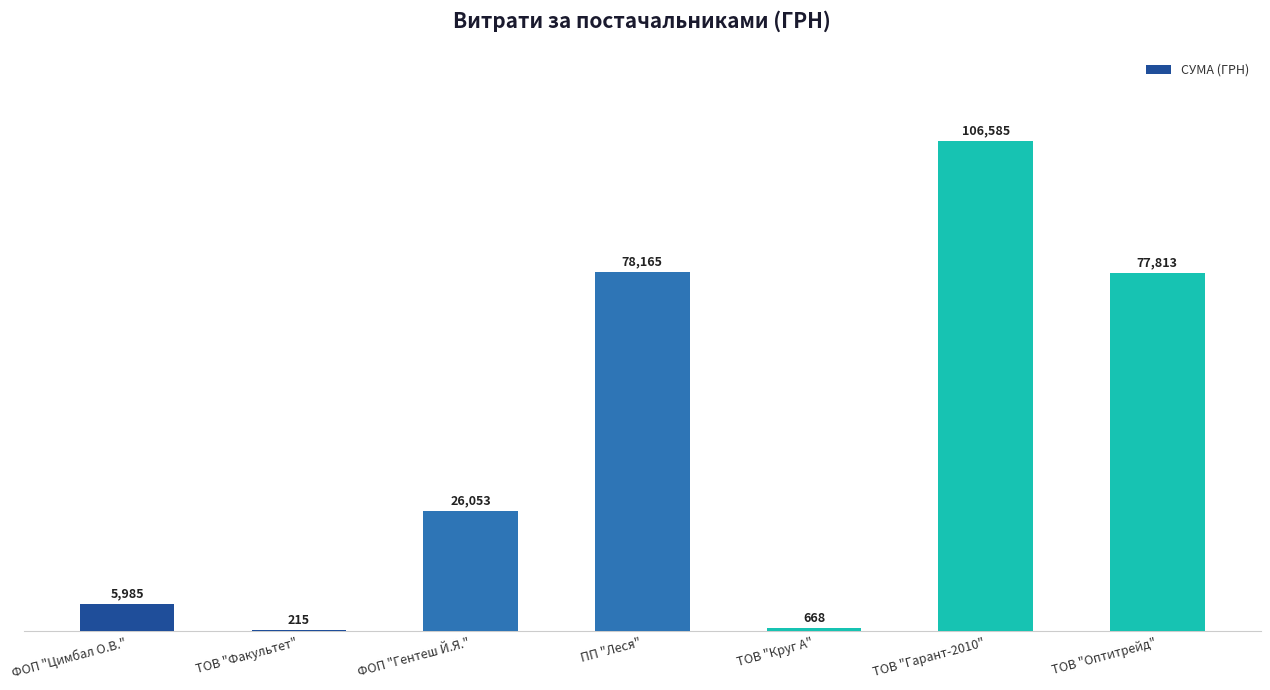

How many data points are above 26053?

4